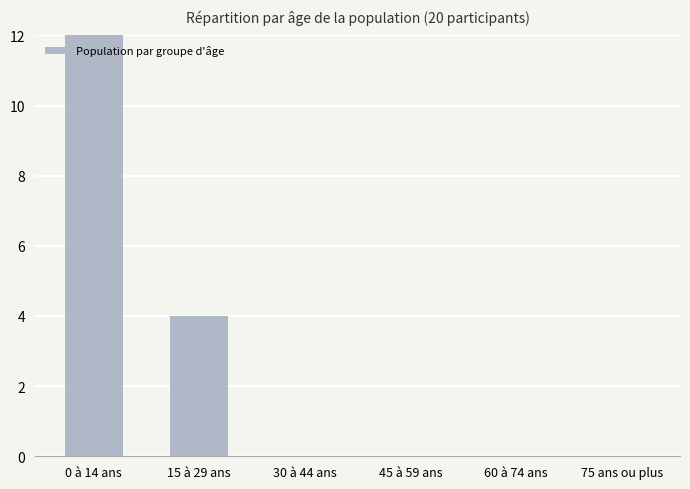

Is it true that the value at 75 ans ou plus is 5?

False